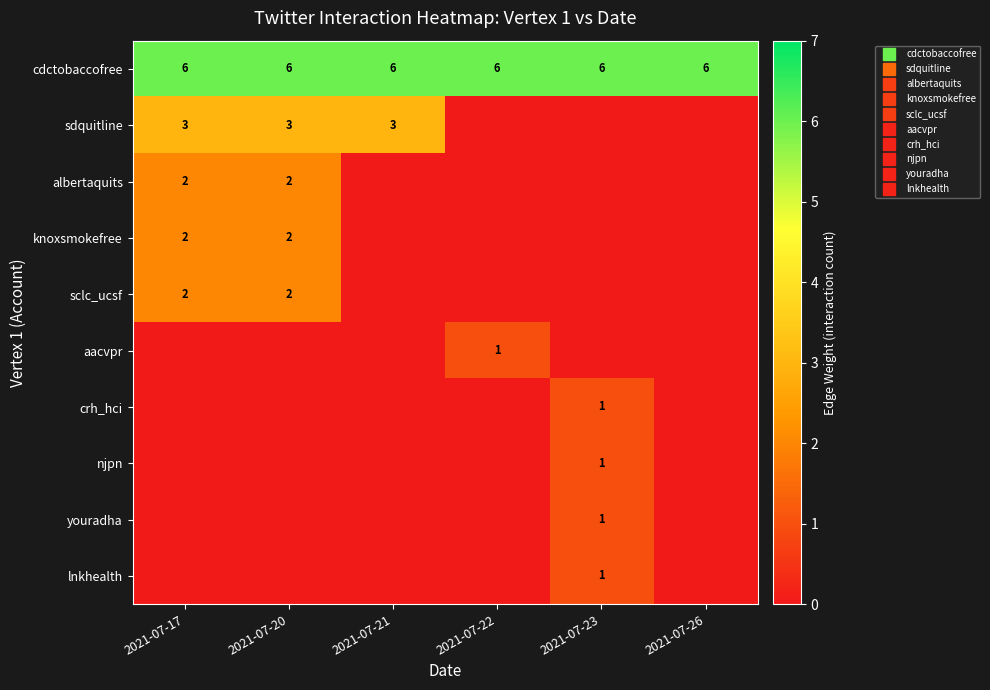

What is the highest value of the knoxsmokefree series?

2